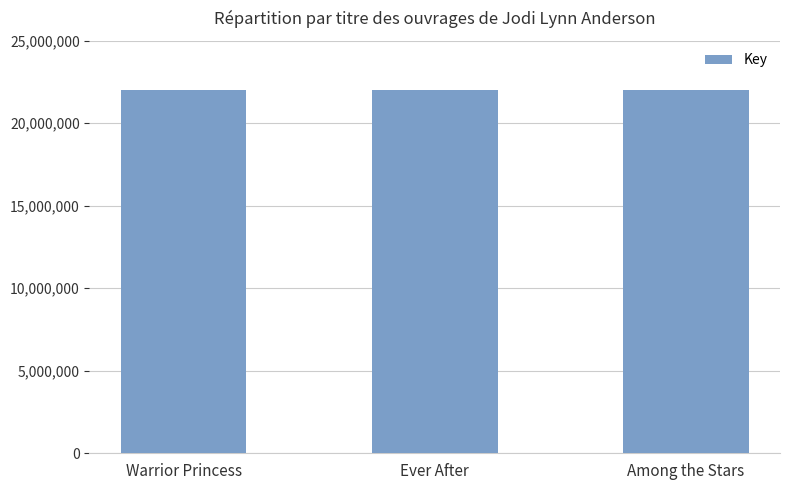

The chart shows a value of 22013651 at Among the Stars. True or false?

True